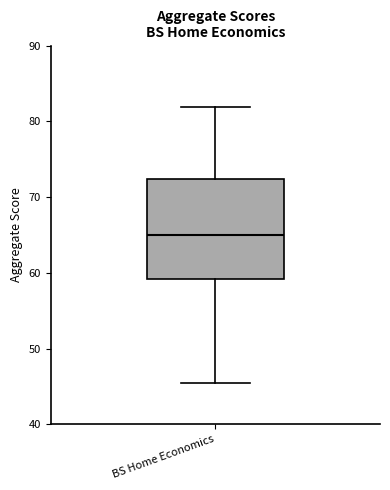

Transcribe this box plot: give where the median line is, the range the box spans, and where the two whiskers end, as read against the y-axis. The values are not printed on the chart, so give them approximately, as read against the axis.

median 65, box 59 to 72, whiskers 45 to 82